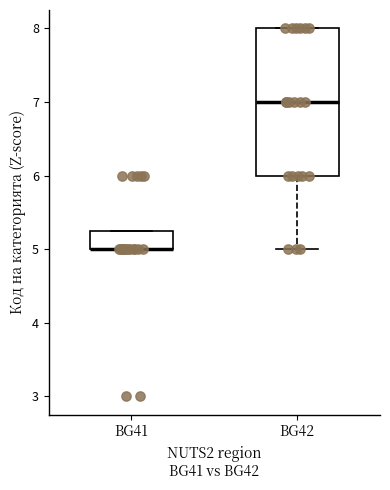

Where is the upper edge of the box for BG42 on the y-axis? The values are not printed on the chart, so give them approximately, as read against the axis.

8.0